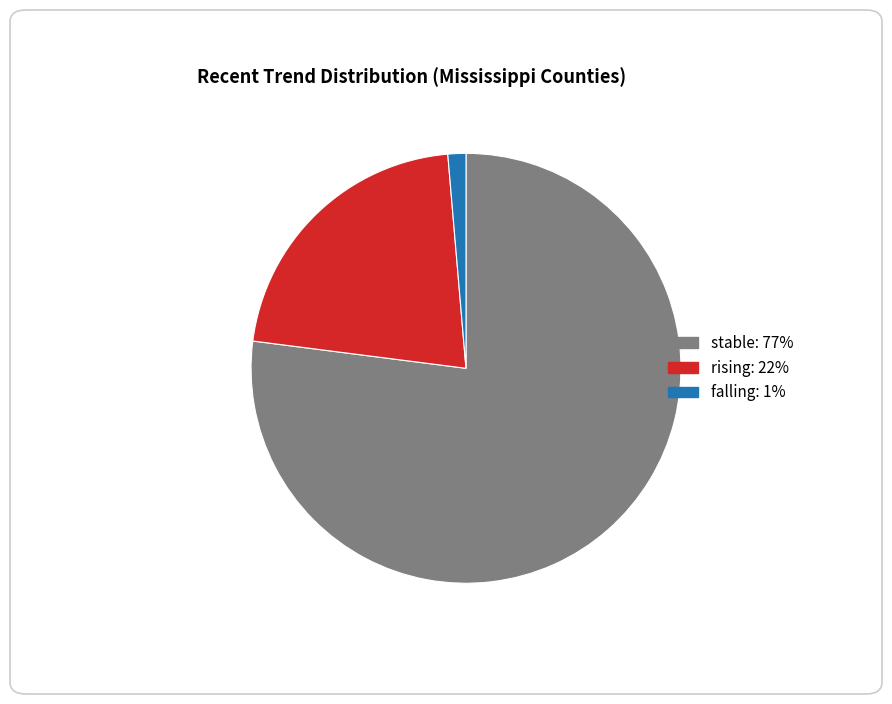

Does rising represent more than half of the total?

No